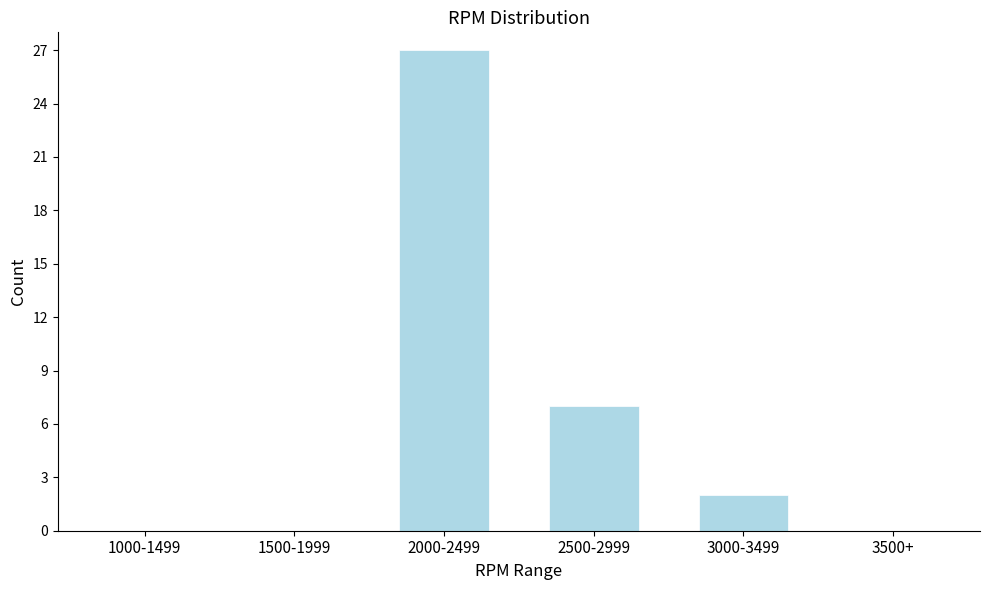

Reading left to right, what are all the values shown in this chart?

1000-1499=0	1500-1999=0	2000-2499=27	2500-2999=7	3000-3499=2	3500+=0